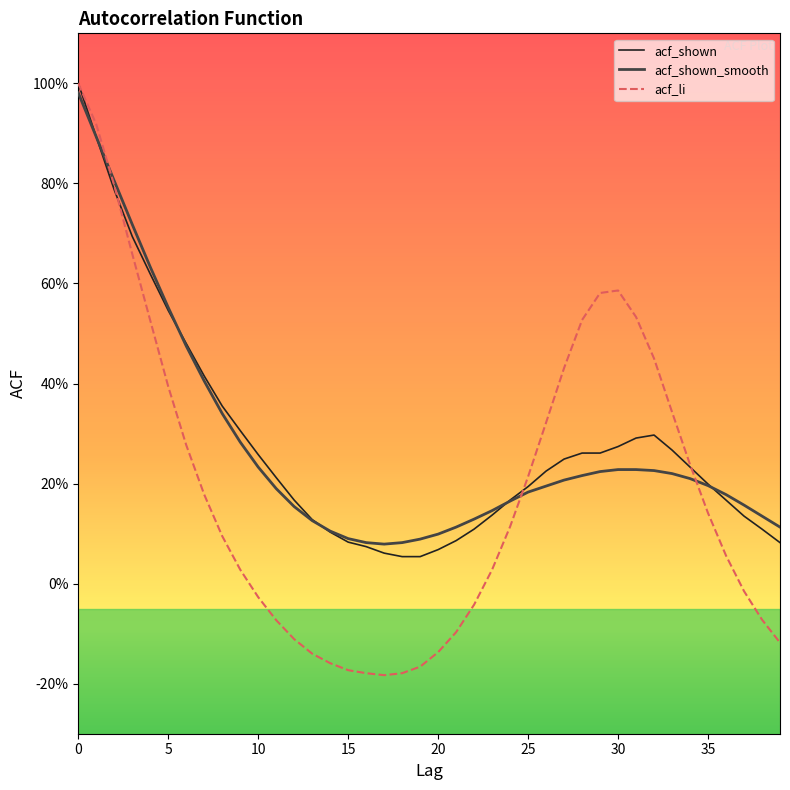

Reading right to left, transcribe all the data shown in this chart.

acf_shown: 0.1	0.1	0.1	0.2	0.2	0.2	0.3	0.3	0.3	0.3	0.3	0.3	0.2	0.2	0.2	0.2	0.1	0.1	0.1	0.1	0.1	0.1	0.1	0.1	0.1	0.1	0.1	0.2	0.2	0.3	0.3	0.4	0.4	0.5	0.5	0.6	0.7	0.8	0.9	1.0
acf_shown_smooth: 0.1	0.1	0.2	0.2	0.2	0.2	0.2	0.2	0.2	0.2	0.2	0.2	0.2	0.2	0.2	0.2	0.1	0.1	0.1	0.1	0.1	0.1	0.1	0.1	0.1	0.1	0.1	0.2	0.2	0.2	0.3	0.3	0.4	0.5	0.6	0.6	0.7	0.8	0.9	1.0
acf_li: -0.1	-0.1	-0.0	0.1	0.1	0.2	0.3	0.5	0.5	0.6	0.6	0.5	0.4	0.3	0.2	0.1	0.0	-0.0	-0.1	-0.1	-0.2	-0.2	-0.2	-0.2	-0.2	-0.2	-0.1	-0.1	-0.1	-0.0	0.0	0.1	0.2	0.3	0.4	0.5	0.7	0.8	0.9	1.0